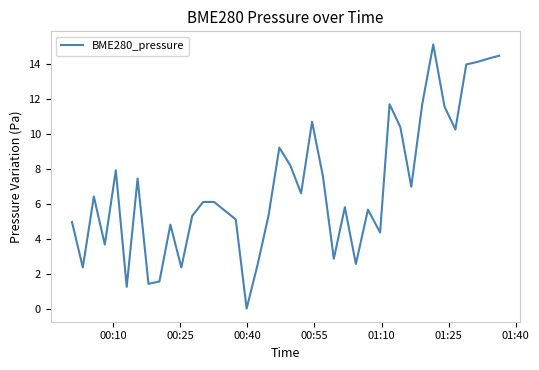

What is the maximum value shown in the chart?

15.1